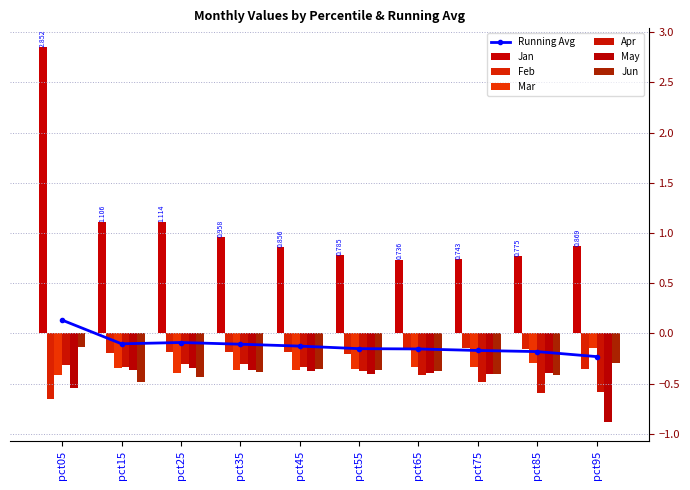

Count the number of categories in the chart.

10